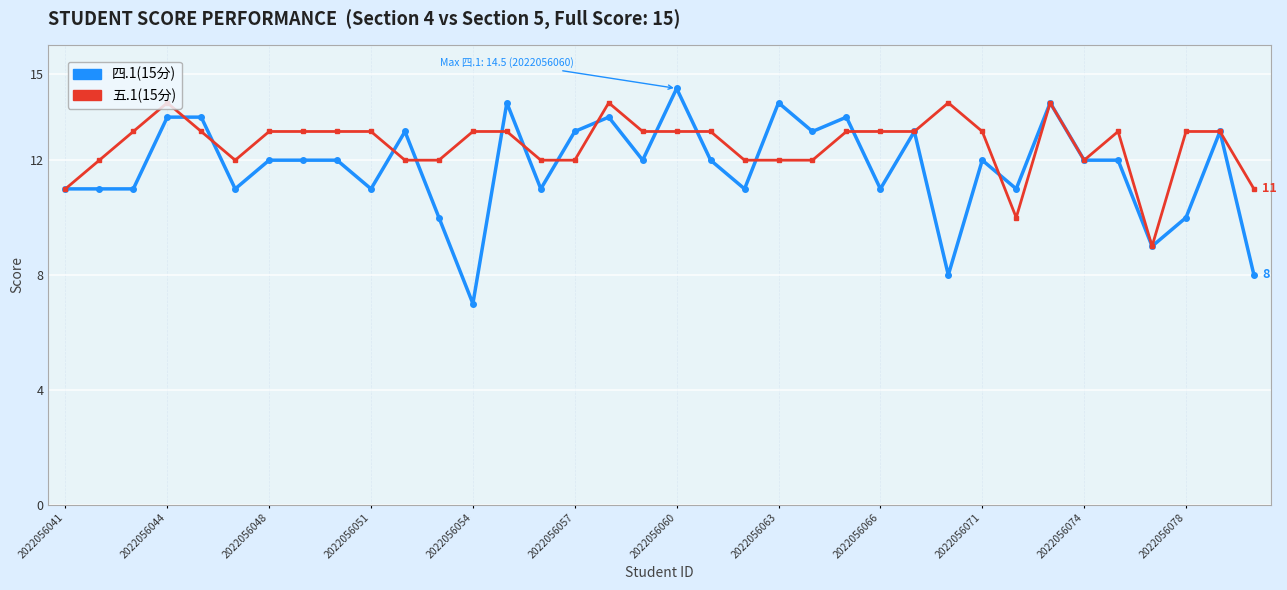

Which series has the widest spread of values?

四.1(15分)